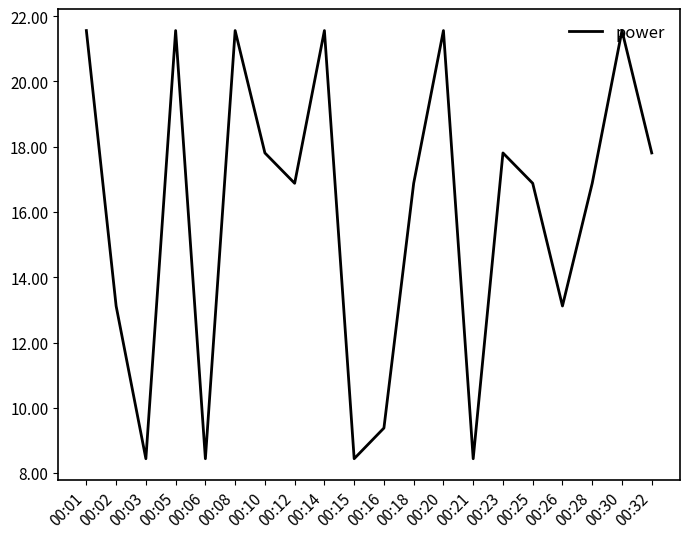

What is the smallest value displayed?

8.4